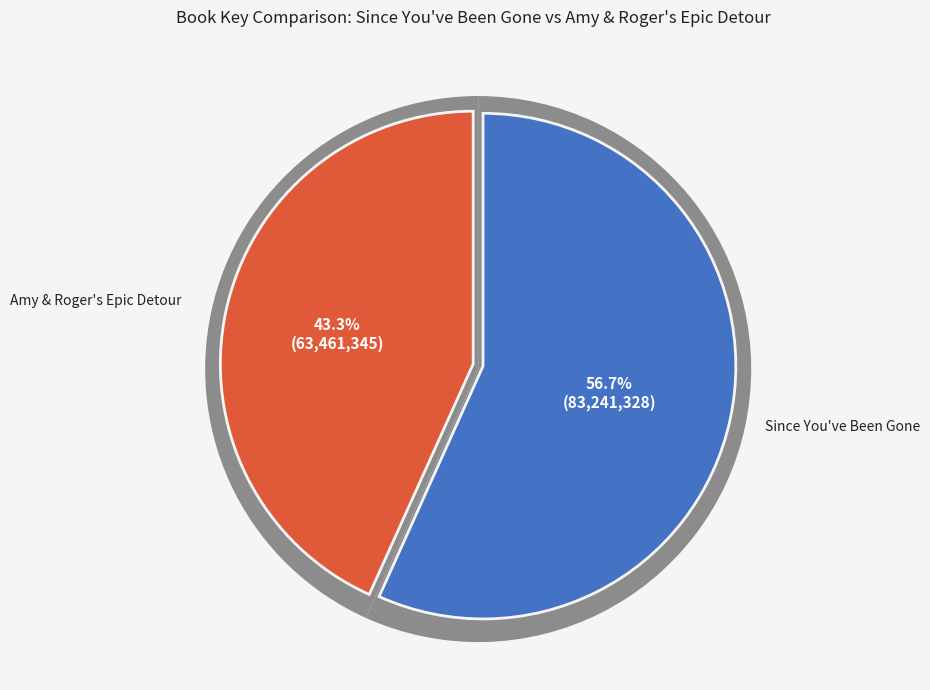

What is the change in value from Since You've Been Gone to Amy & Roger's Epic Detour?

-19779983